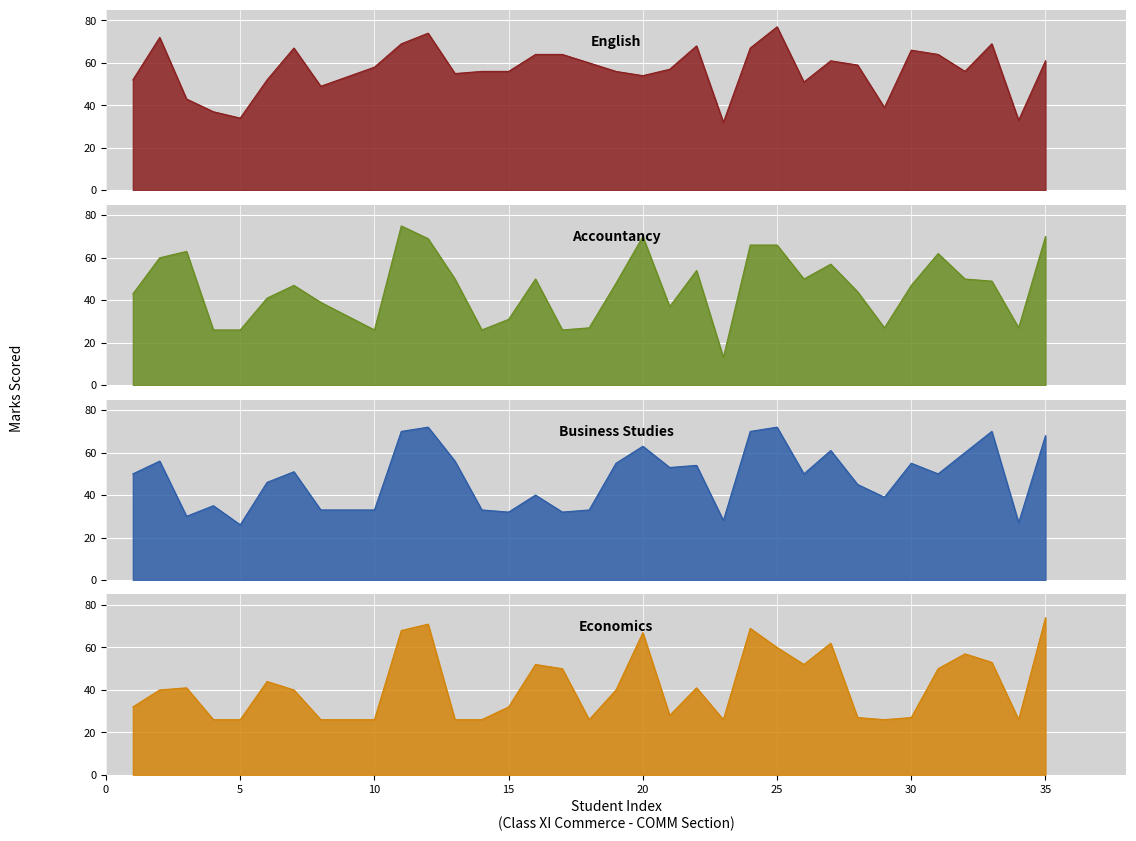

Rank the series at 10 from lowest to highest value.

Accountancy, Economics, Business Studies, English